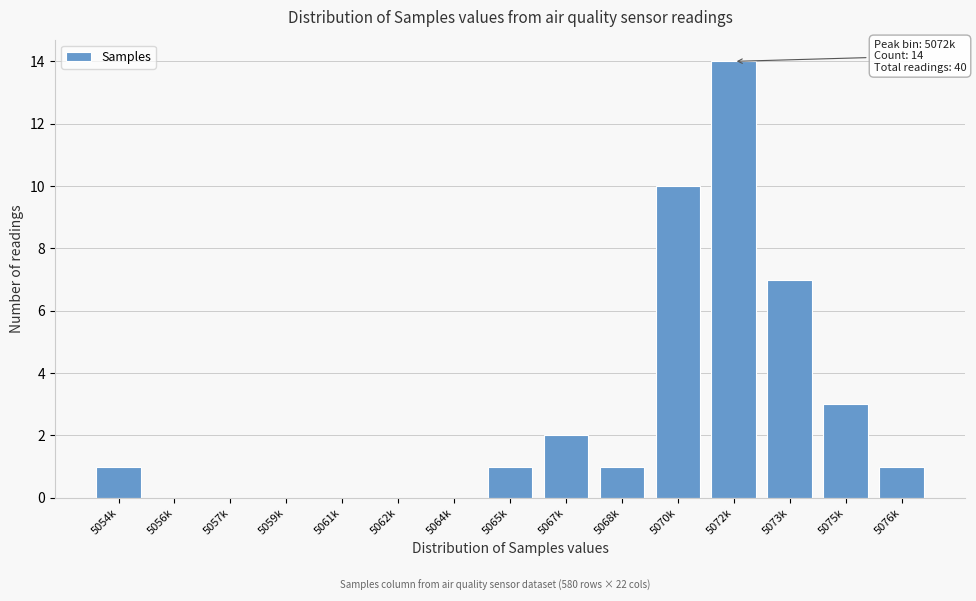

Reading left to right, extract all data points from this chart.

5054k=1	5056k=0	5057k=0	5059k=0	5061k=0	5062k=0	5064k=0	5065k=1	5067k=2	5068k=1	5070k=10	5072k=14	5073k=7	5075k=3	5076k=1